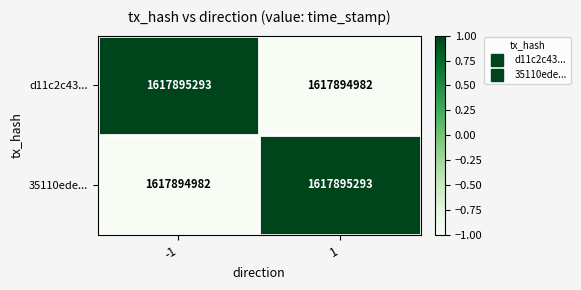

Is it true that d11c2c43... equals -1 at 1?

True